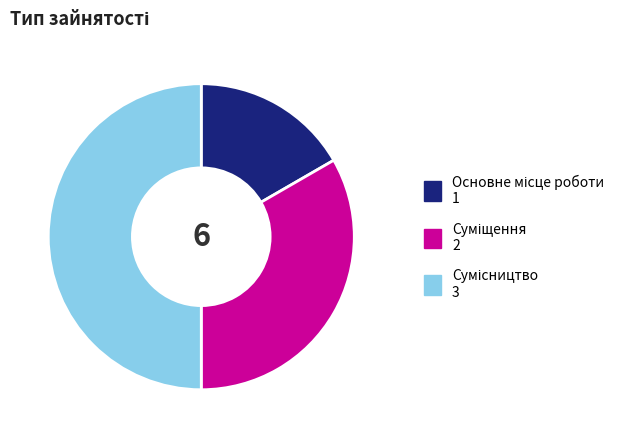

Count the number of slices in the pie.

3